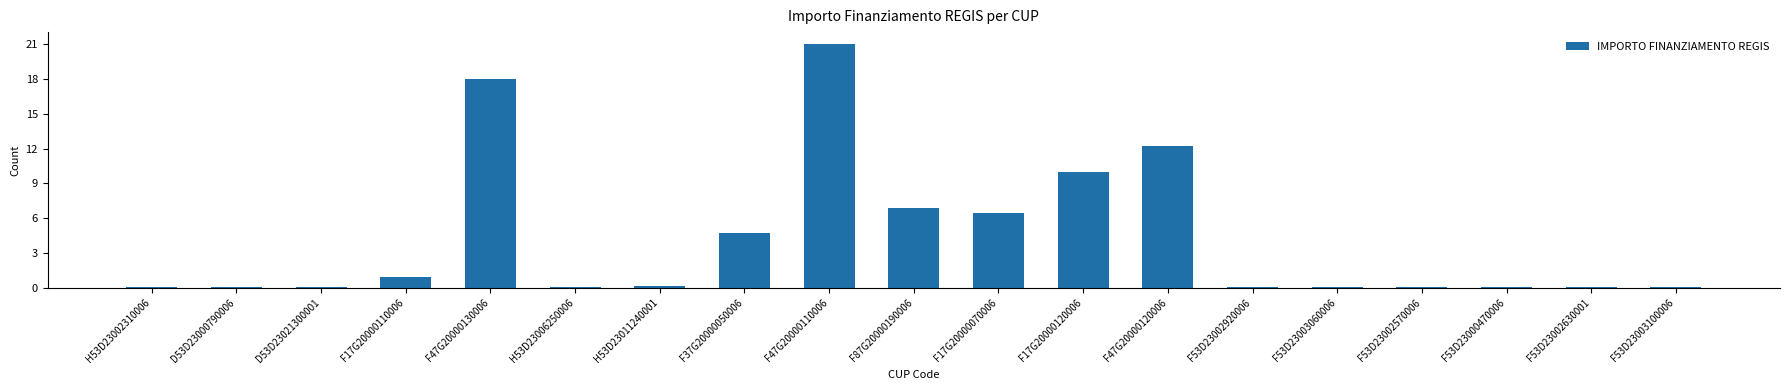

True or false: the data shows 21615132.0 at F47G20000110006.

True